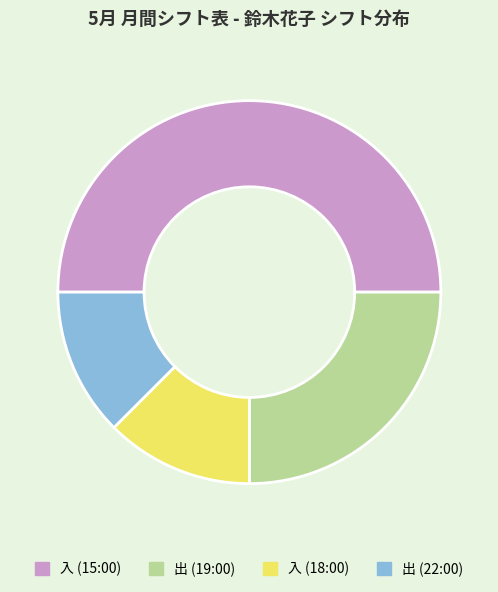

Which has a higher value, 入 (15:00) or 出 (22:00)?

入 (15:00)